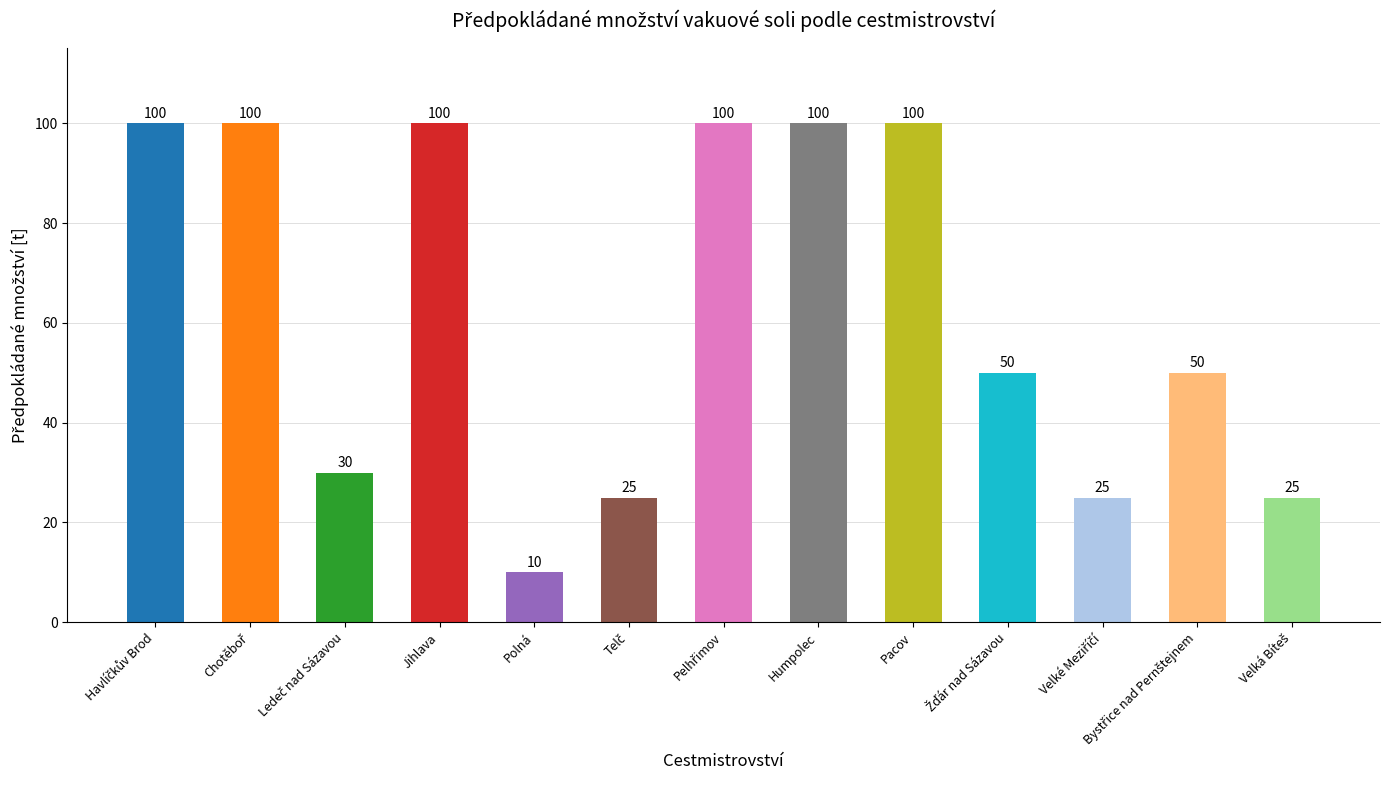

Is it true that the value at Jihlava is 49?

False